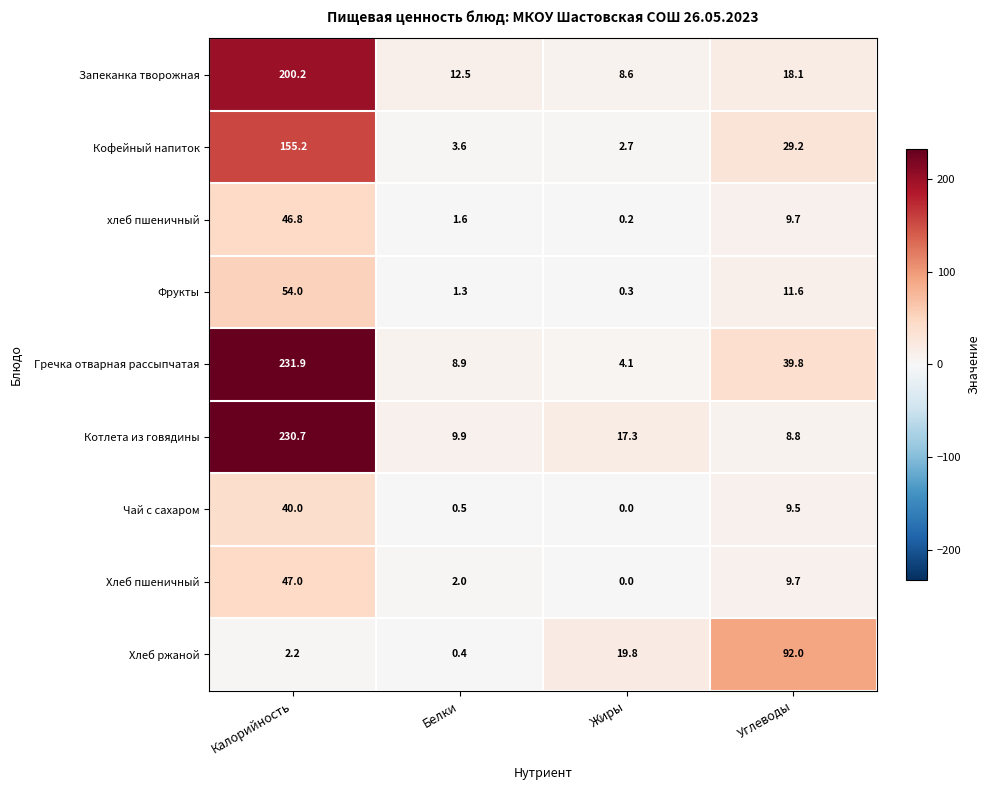

Rank the categories by Котлета из говядины value from lowest to highest.

Углеводы, Белки, Жиры, Калорийность